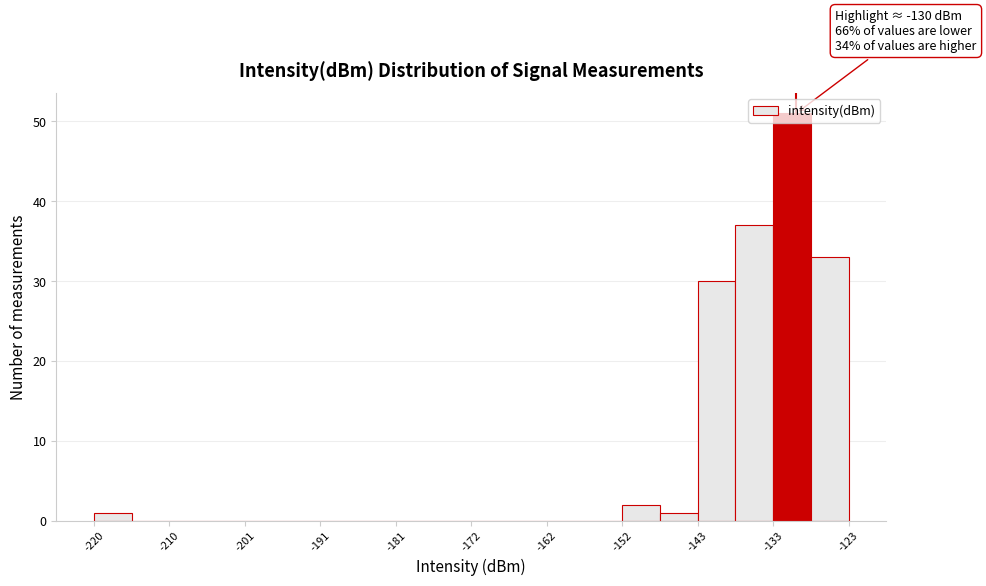

Over which range of the x-axis is the bar tallest?

-133 to -128